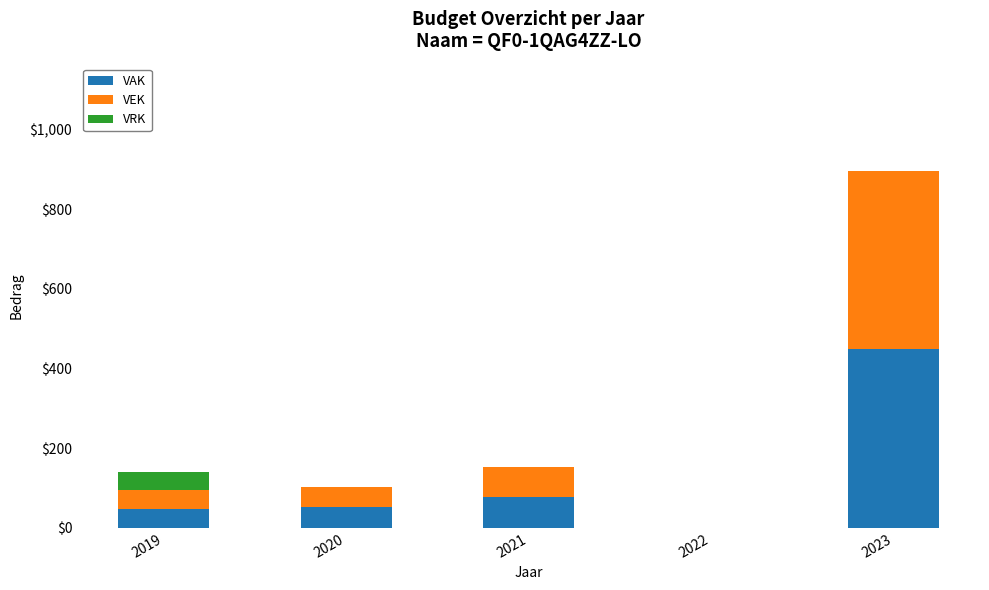

What are all the series names shown in the legend?

VAK, VEK, VRK